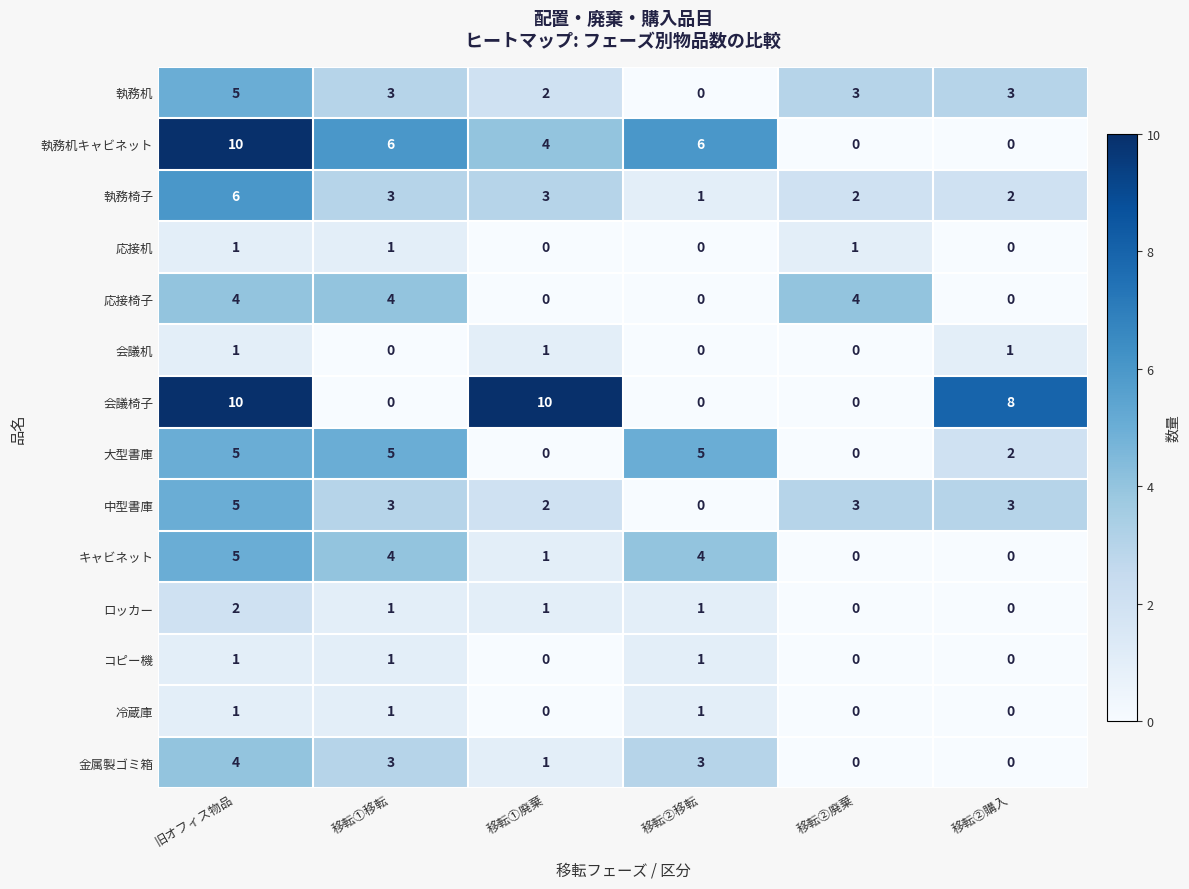

Which series has the largest total across all categories?

会議椅子